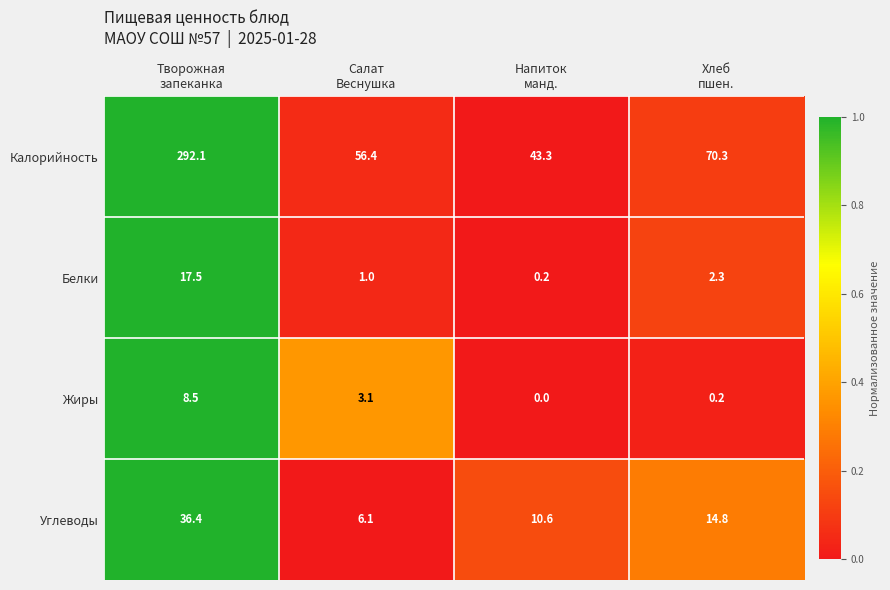

How many data points does each series have?

4